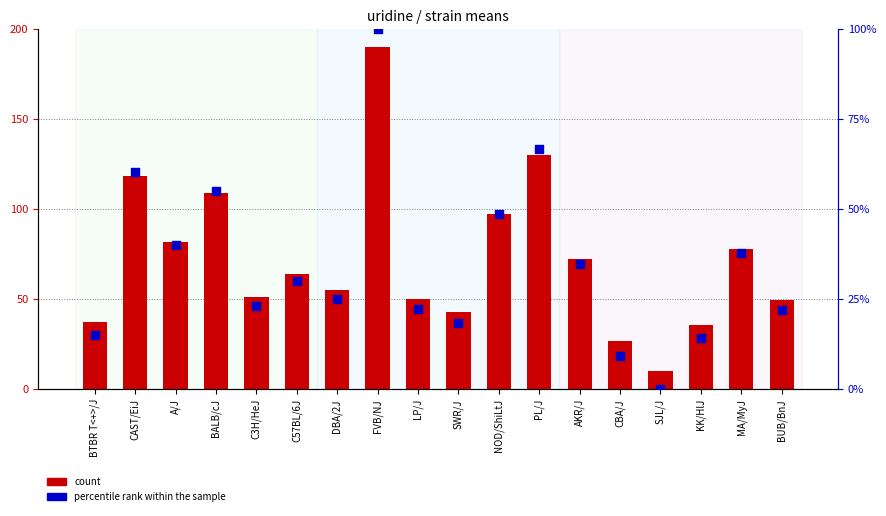

At how many categories does at least one series exceed 168?

1